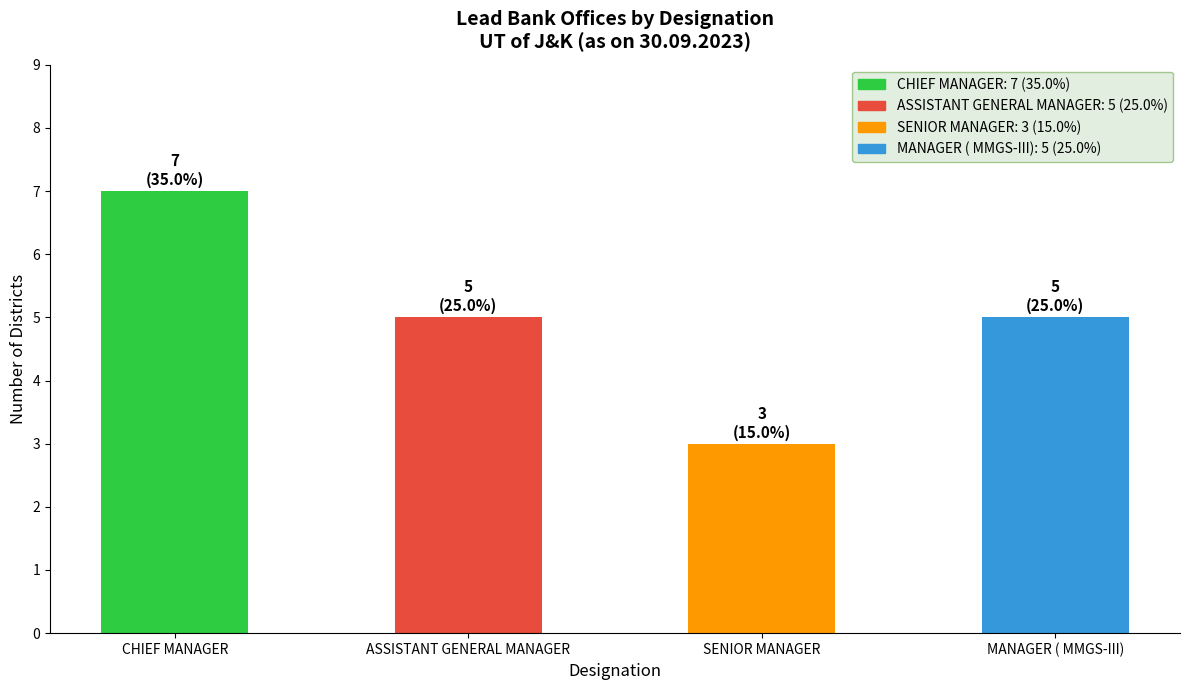

What is the sum of the values at MANAGER ( MMGS-III) and SENIOR MANAGER?

8